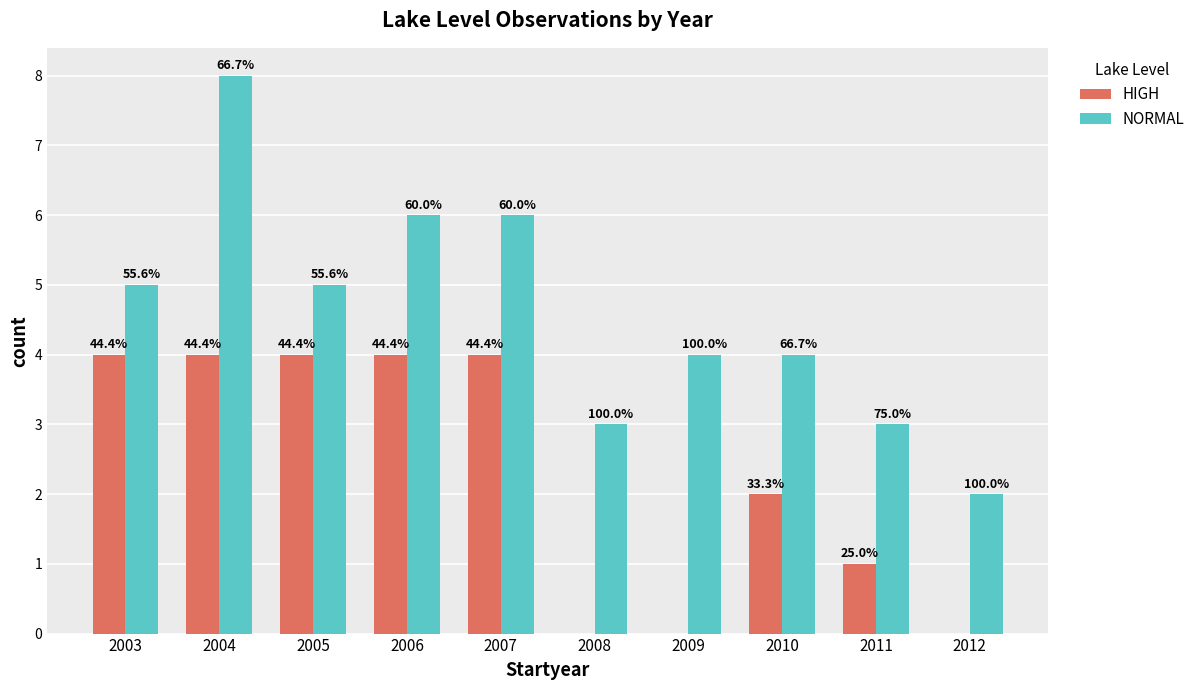

What value does the HIGH series have at 2010?

2